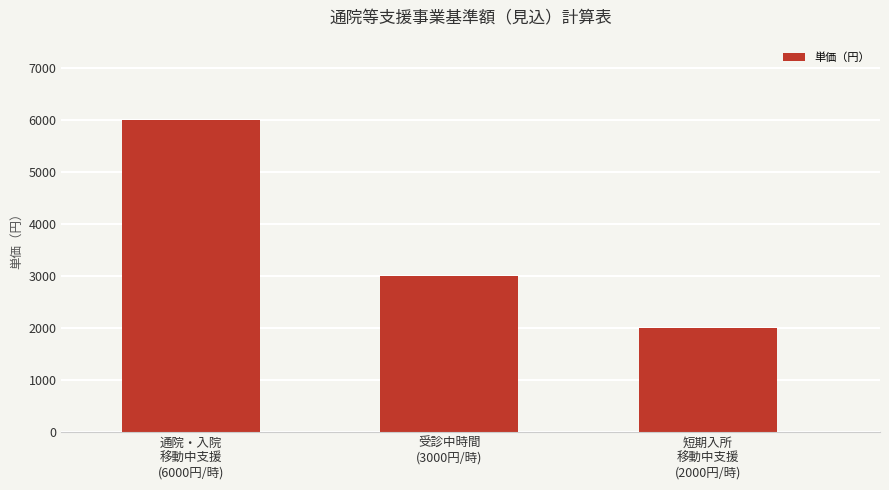

Count the values in the range 2000 to 6000.

3